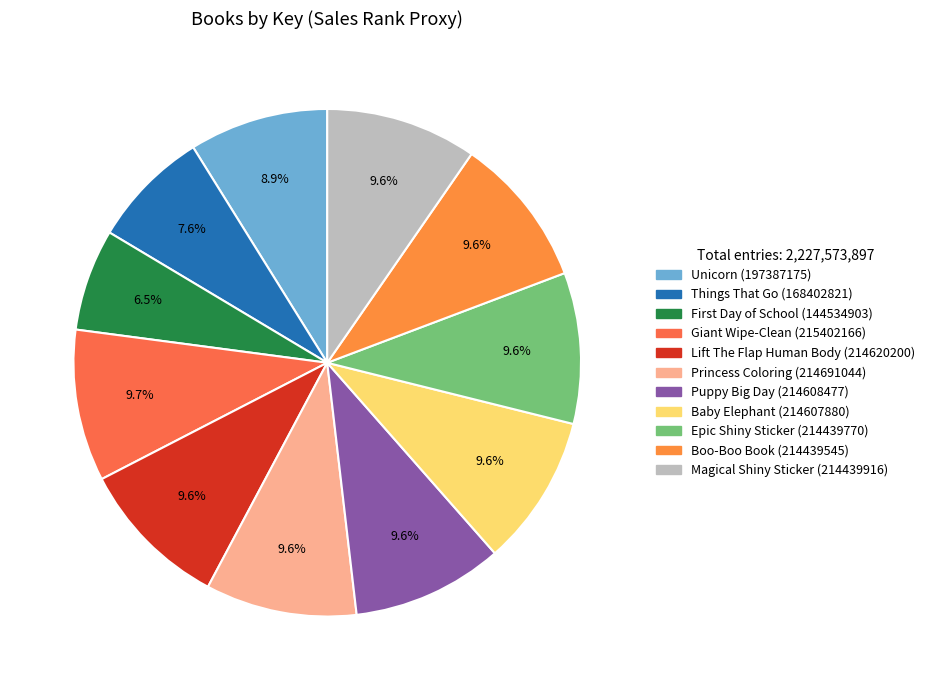

Does Puppy Big Day (214608477) represent more than half of the total?

No